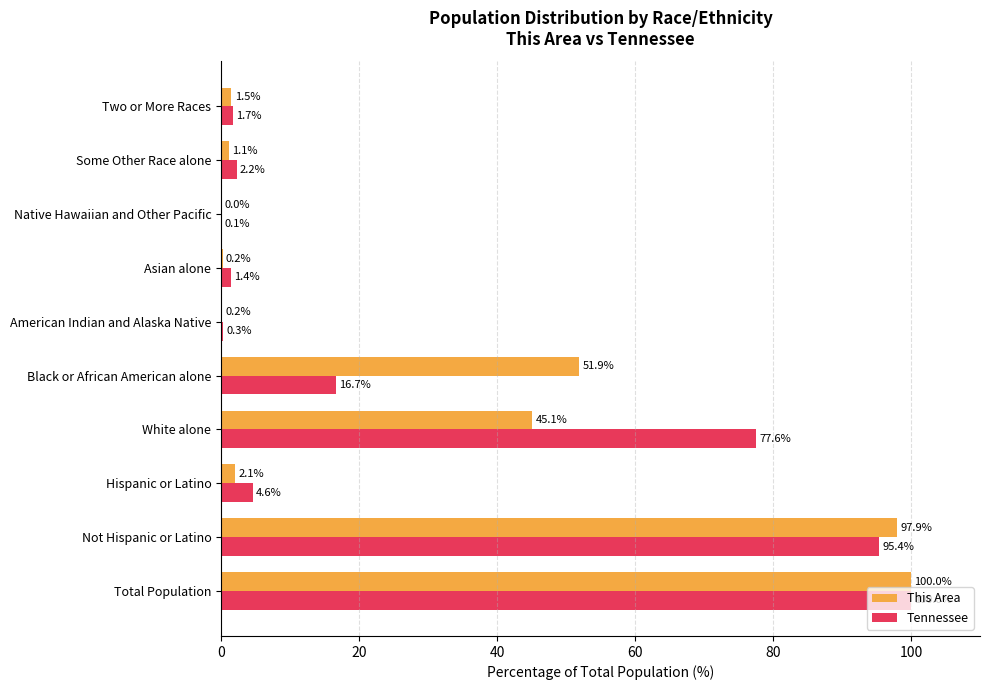

The This Area series shows 16.8 at White alone. True or false?

False